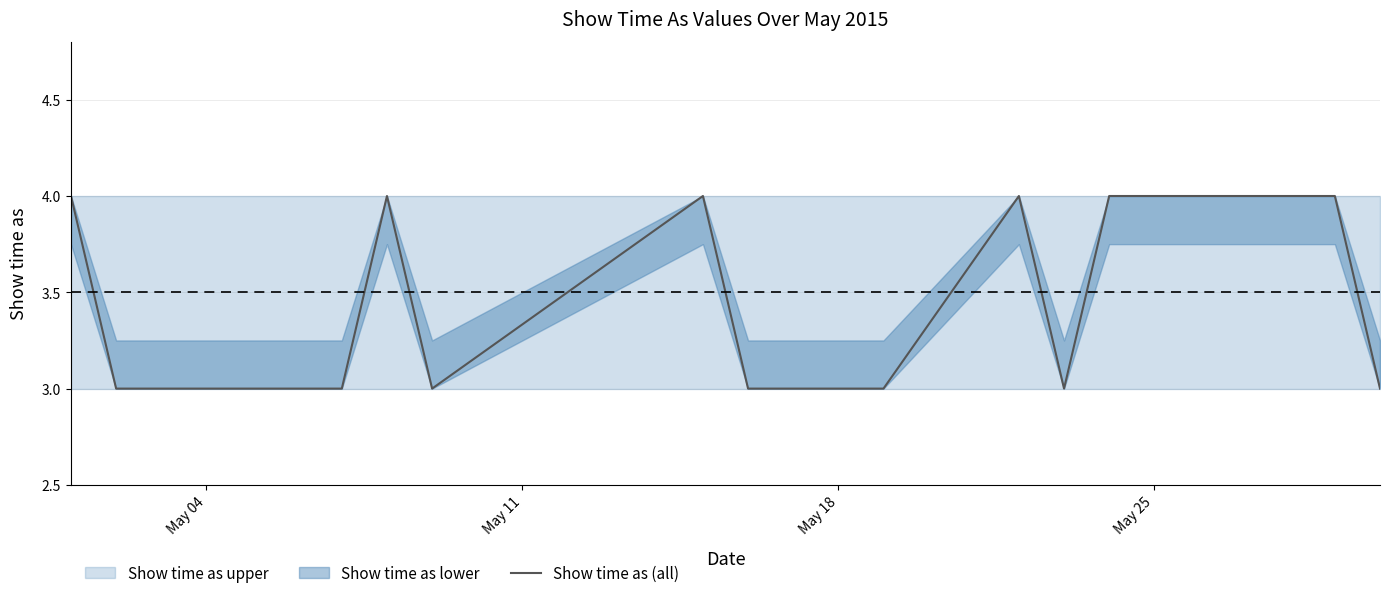

Reading left to right, what are all the values shown in this chart?

4	3	3	3	4	3	4	3	3	3	4	3	4	4	4	3